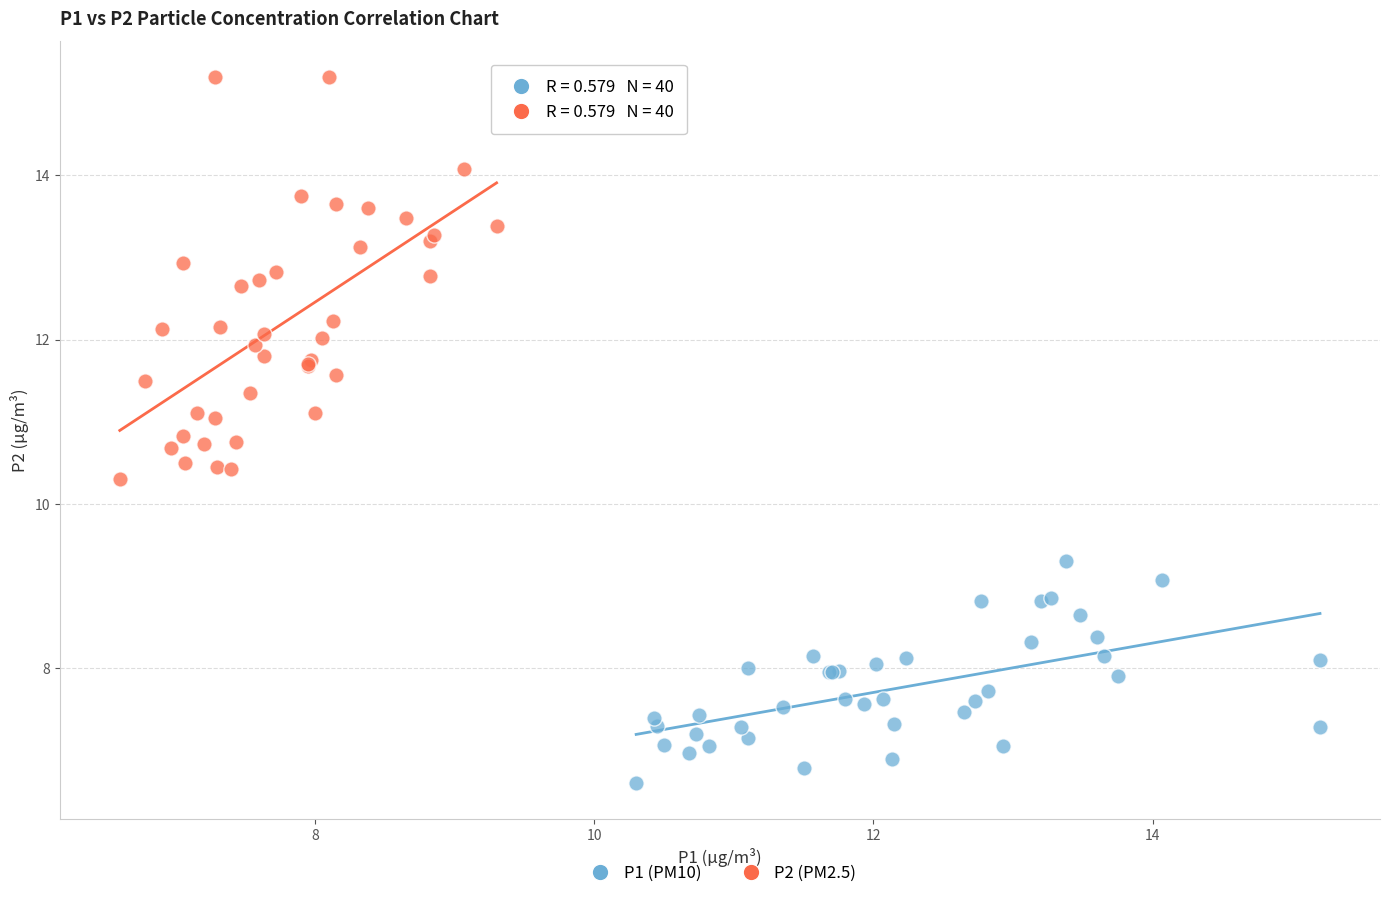

Which series contains the highest Y value?

P2 (PM2.5)